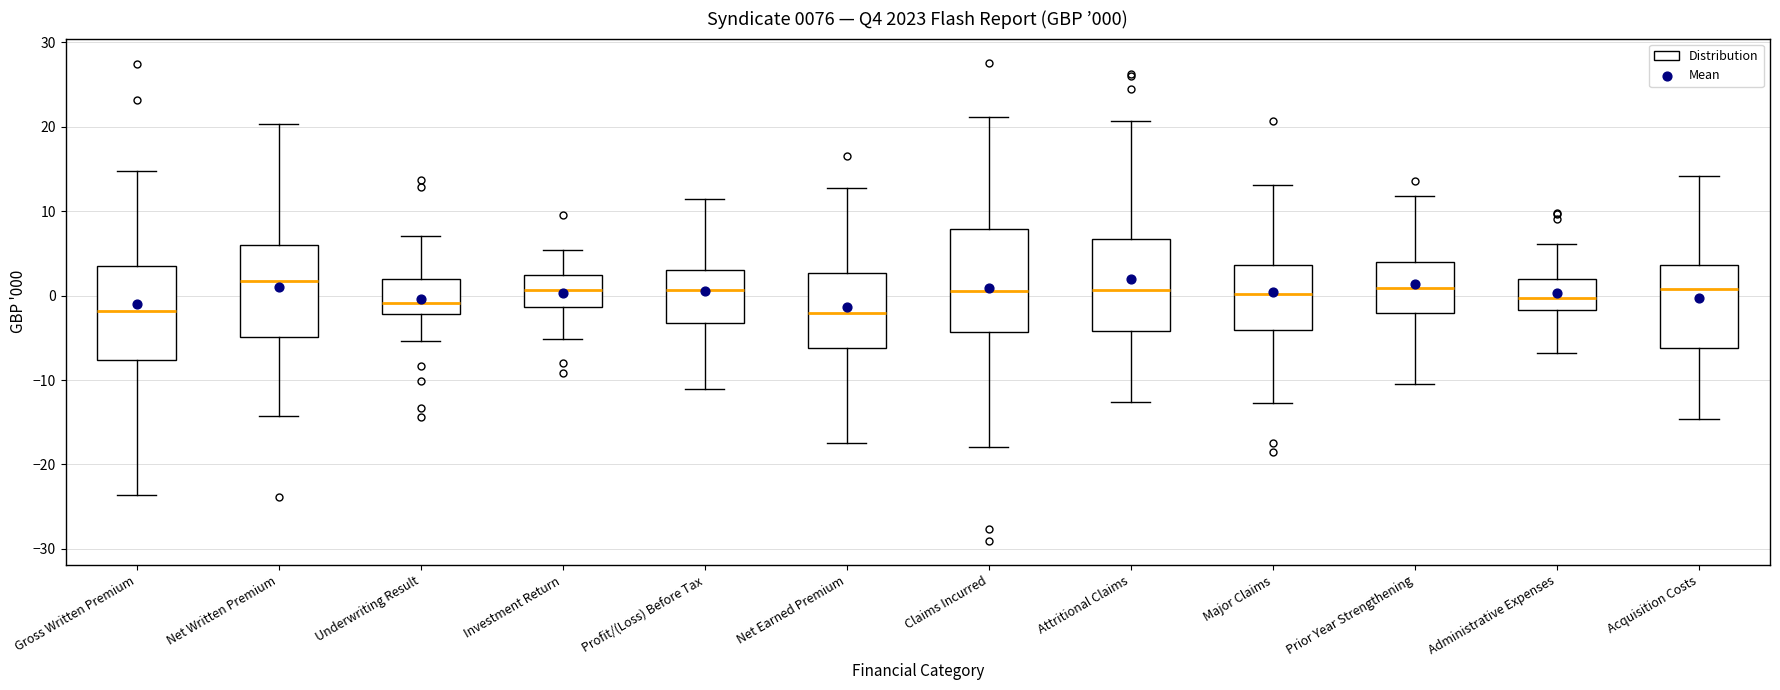

Comparing the boxes themselves (not the whiskers), which one is the tallest?

Claims Incurred